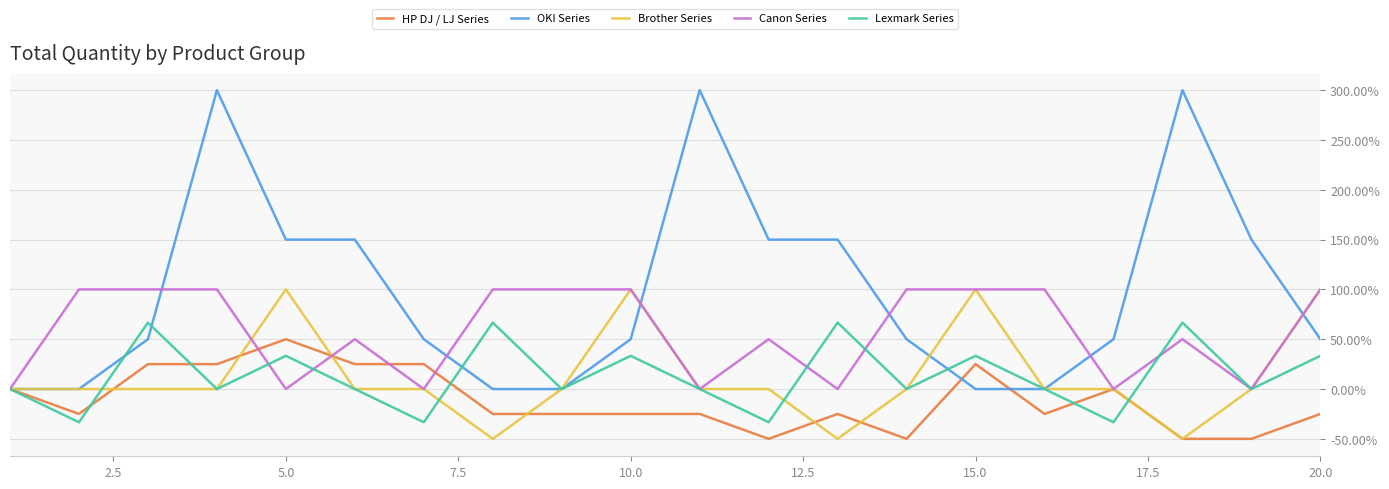

Which series has the largest total across all categories?

OKI Series